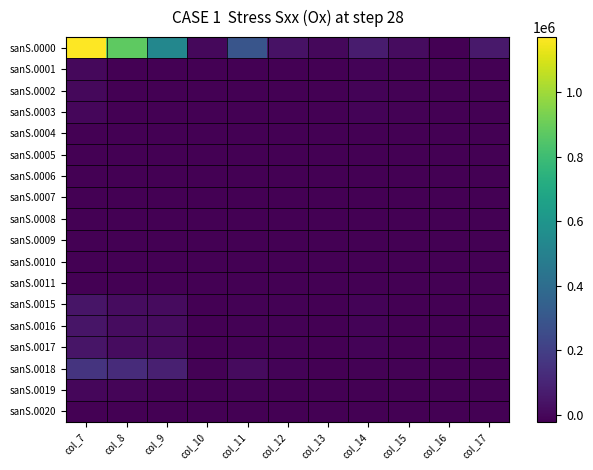

Reading left to right, list all the values displayed in this chart.

sanS.0000: col_7=1170177.7	col_8=871937.7	col_9=529807.7	col_10=4257.7	col_11=292027.7	col_12=34837.7	col_13=2827.7	col_14=65887.7	col_15=16877.7	col_16=-19402.3	col_17=59667.7
sanS.0001: col_7=1487.7	col_8=-18532.3	col_9=-20822.3	col_10=-22842.3	col_11=-20712.3	col_12=-22512.3	col_13=-21902.3	col_14=-12052.3	col_15=-15302.3	col_16=-22922.3	col_17=-22822.3
sanS.0002: col_7=707.7	col_8=-19122.3	col_9=-21292.3	col_10=-22862.3	col_11=-20812.3	col_12=-22542.3	col_13=-21932.3	col_14=-12142.3	col_15=-15322.3	col_16=-22922.3	col_17=-22822.3
sanS.0003: col_7=-2082.3	col_8=-20152.3	col_9=-21872.3	col_10=-22882.3	col_11=-21242.3	col_12=-22672.3	col_13=-22122.3	col_14=-13352.3	col_15=-15572.3	col_16=-22922.3	col_17=-22822.3
sanS.0004: col_7=-20132.3	col_8=-21902.3	col_9=-22342.3	col_10=-22912.3	col_11=-22492.3	col_12=-22792.3	col_13=-22742.3	col_14=-21712.3	col_15=-22672.3	col_16=-22922.3	col_17=-22922.3
sanS.0005: col_7=-22142.3	col_8=-22332.3	col_9=-22452.3	col_10=-22902.3	col_11=-22812.3	col_12=-22882.3	col_13=-22892.3	col_14=-22822.3	col_15=-22902.3	col_16=-22922.3	col_17=-22922.3
sanS.0006: col_7=-22142.3	col_8=-22332.3	col_9=-22452.3	col_10=-22902.3	col_11=-22812.3	col_12=-22882.3	col_13=-22892.3	col_14=-22822.3	col_15=-22902.3	col_16=-22922.3	col_17=-22922.3
sanS.0007: col_7=-22172.3	col_8=-22572.3	col_9=-22622.3	col_10=-22922.3	col_11=-22872.3	col_12=-22892.3	col_13=-22882.3	col_14=-22632.3	col_15=-22882.3	col_16=-22922.3	col_17=-22922.3
sanS.0008: col_7=-22312.3	col_8=-22602.3	col_9=-22642.3	col_10=-22922.3	col_11=-22882.3	col_12=-22922.3	col_13=-22912.3	col_14=-22682.3	col_15=-22892.3	col_16=-22922.3	col_17=-22922.3
sanS.0009: col_7=-22312.3	col_8=-22602.3	col_9=-22642.3	col_10=-22922.3	col_11=-22882.3	col_12=-22922.3	col_13=-22912.3	col_14=-22682.3	col_15=-22892.3	col_16=-22922.3	col_17=-22922.3
sanS.0010: col_7=-22782.3	col_8=-22892.3	col_9=-22902.3	col_10=-22922.3	col_11=-22912.3	col_12=-22892.3	col_13=-22902.3	col_14=-22872.3	col_15=-22902.3	col_16=-22922.3	col_17=-22922.3
sanS.0011: col_7=-22782.3	col_8=-22892.3	col_9=-22902.3	col_10=-22922.3	col_11=-22912.3	col_12=-22892.3	col_13=-22902.3	col_14=-22872.3	col_15=-22902.3	col_16=-22922.3	col_17=-22922.3
sanS.0015: col_7=44947.7	col_8=16457.7	col_9=9947.7	col_10=-22492.3	col_11=-16842.3	col_12=-14342.3	col_13=-19702.3	col_14=-9902.3	col_15=-19672.3	col_16=-22922.3	col_17=-22512.3
sanS.0016: col_7=44947.7	col_8=16457.7	col_9=9947.7	col_10=-22492.3	col_11=-16842.3	col_12=-14342.3	col_13=-19702.3	col_14=-9902.3	col_15=-19672.3	col_16=-22922.3	col_17=-22512.3
sanS.0017: col_7=44947.7	col_8=16457.7	col_9=9947.7	col_10=-22492.3	col_11=-16842.3	col_12=-14342.3	col_13=-19702.3	col_14=-9902.3	col_15=-19672.3	col_16=-22922.3	col_17=-22512.3
sanS.0018: col_7=156297.7	col_8=123977.7	col_9=83427.7	col_10=-15752.3	col_11=10447.7	col_12=-11452.3	col_13=-20422.3	col_14=-13972.3	col_15=-17662.3	col_16=-19752.3	col_17=-21942.3
sanS.0019: col_7=-3302.3	col_8=-5342.3	col_9=-15352.3	col_10=-22232.3	col_11=-13602.3	col_12=-21952.3	col_13=-22772.3	col_14=-22412.3	col_15=-22592.3	col_16=-22922.3	col_17=-22842.3
sanS.0020: col_7=-21262.3	col_8=-21362.3	col_9=-22082.3	col_10=-22862.3	col_11=-22272.3	col_12=-22822.3	col_13=-22922.3	col_14=-22922.3	col_15=-22922.3	col_16=-22922.3	col_17=-22922.3